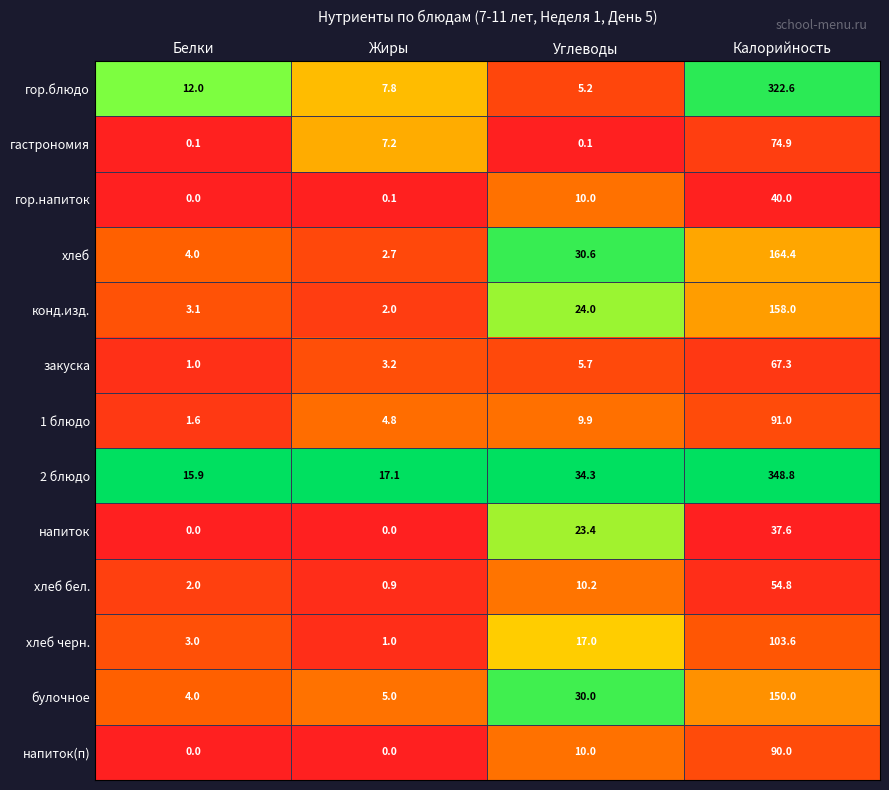

Which series has the widest spread of values?

2 блюдо